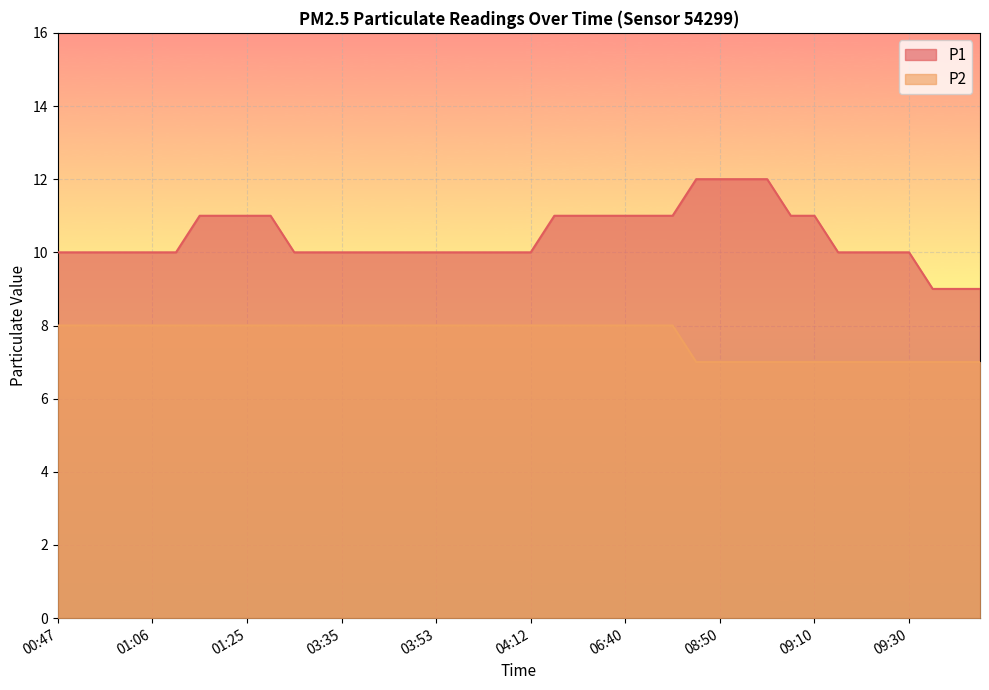

Is the value of P1 at 03:44 greater than the value of P2 at 04:07?

Yes